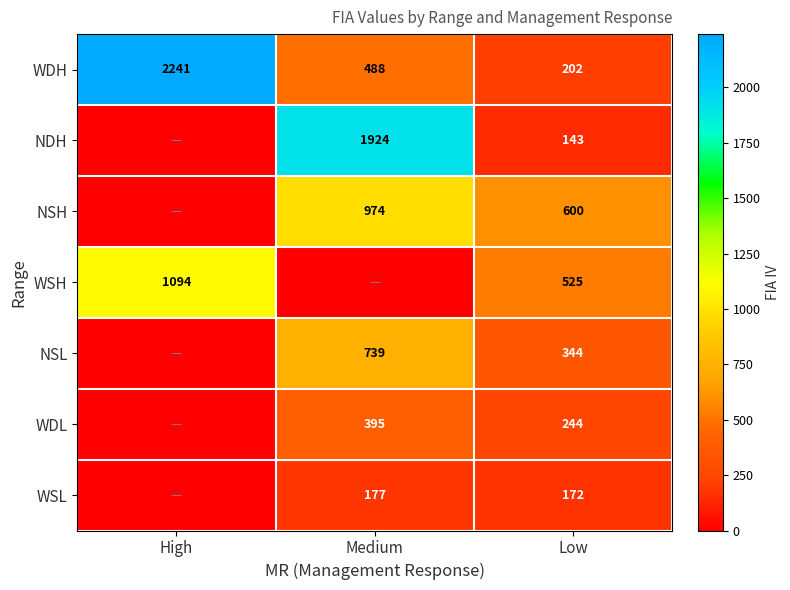

Is the value of WSL at Medium greater than the value of NDH at Medium?

No